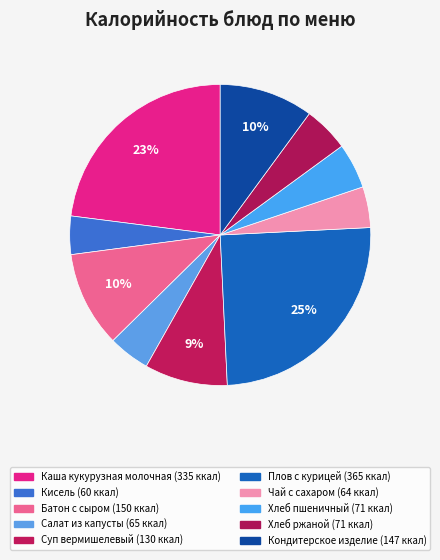

Count the number of slices in the pie.

10